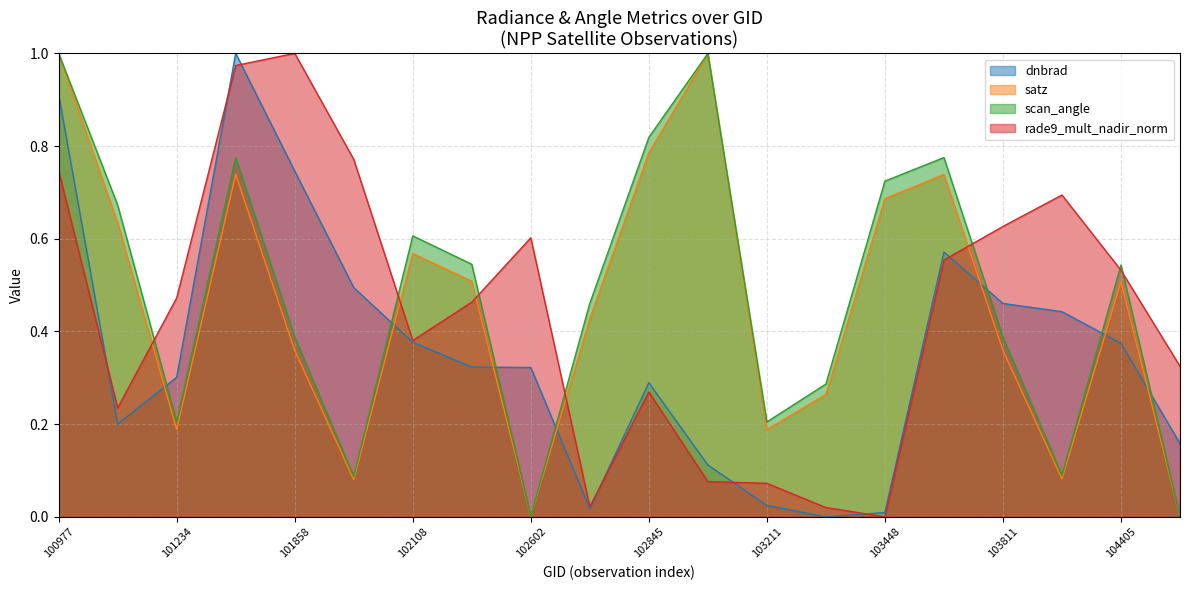

What is the spread (max minus min) of values at 103211?

0.2